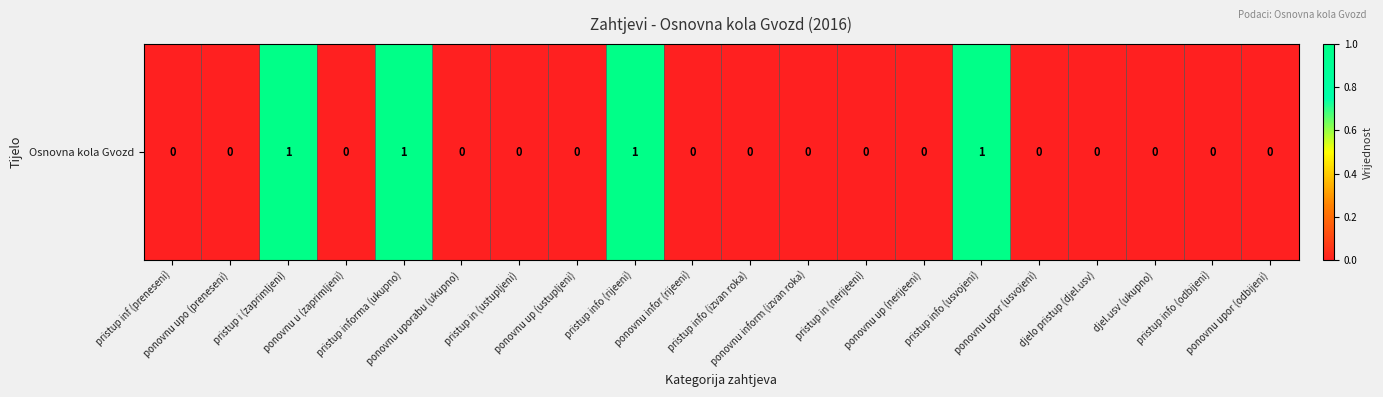

What is the greatest value displayed?

1